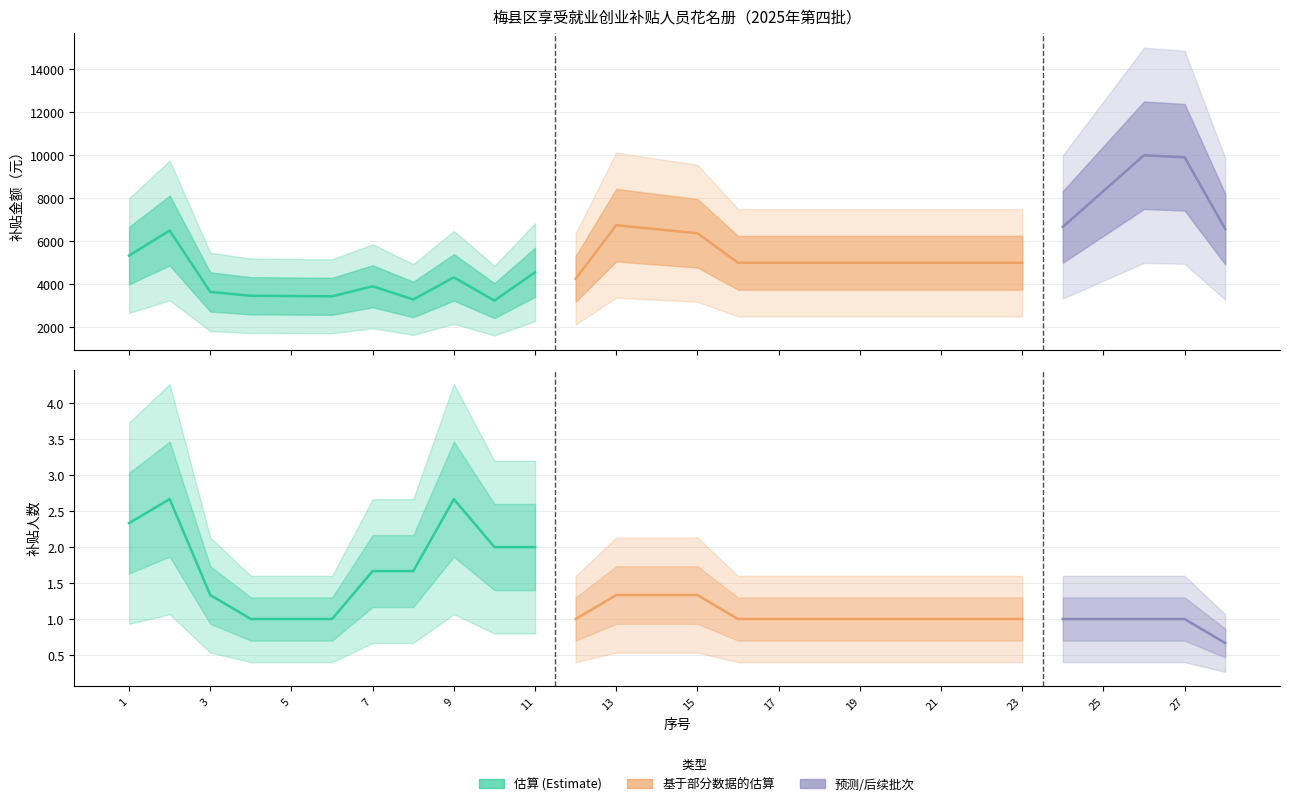

True or false: 补贴人数 and 补贴金额(元) cross at least once.

False